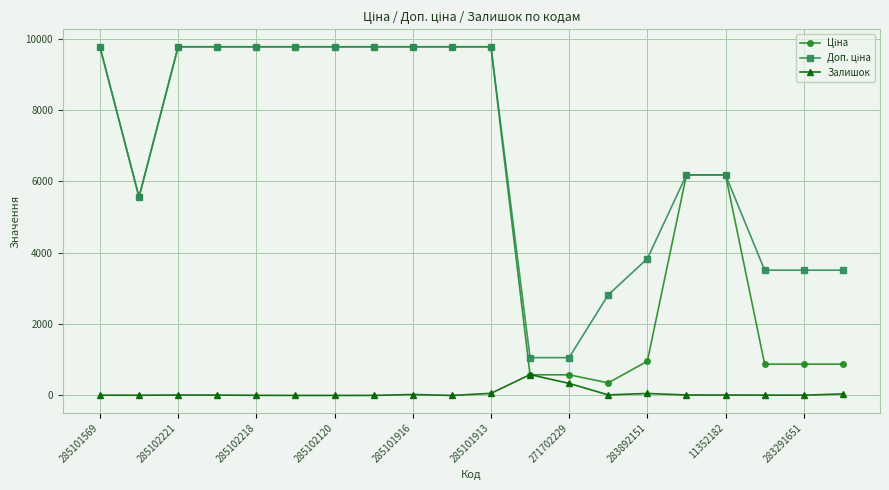

What is the greatest value displayed?

9775.5